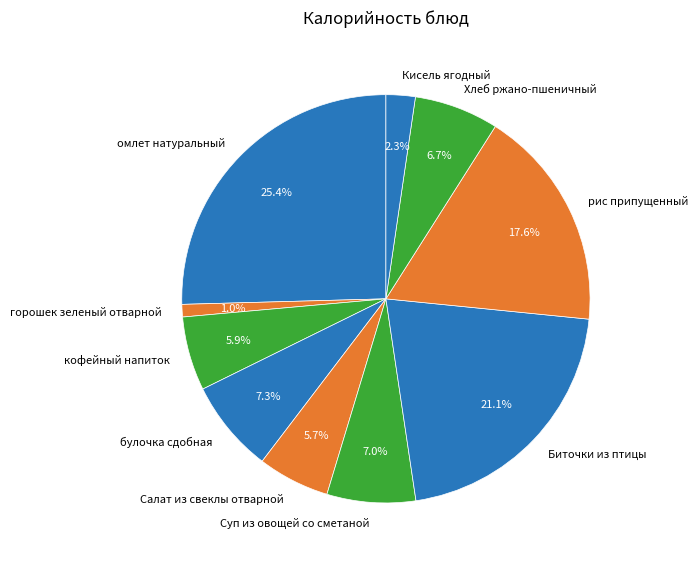

To the nearest percent, what portion does омлет натуральный represent?

25%